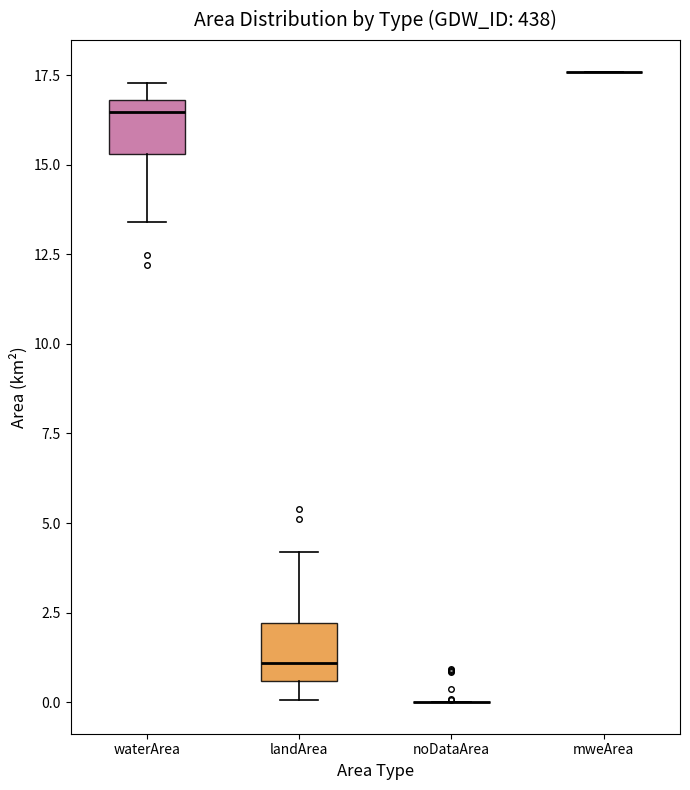

Reading left to right, transcribe this box plot: for each box, give where its median line is, the range the box spans, and where its two whiskers end, as read against the y-axis. The values are not printed on the chart, so give them approximately, as read against the axis.

waterArea: median 16.5, box 15.5 to 17.0, whiskers 13.5 to 17.5
landArea: median 1.0, box 0.5 to 2.0, whiskers 0.0 to 4.0
noDataArea: box collapsed to a line at 0.0, whiskers 0.0 to 0.0
mweArea: box collapsed to a line at 17.5, whiskers 17.5 to 17.5